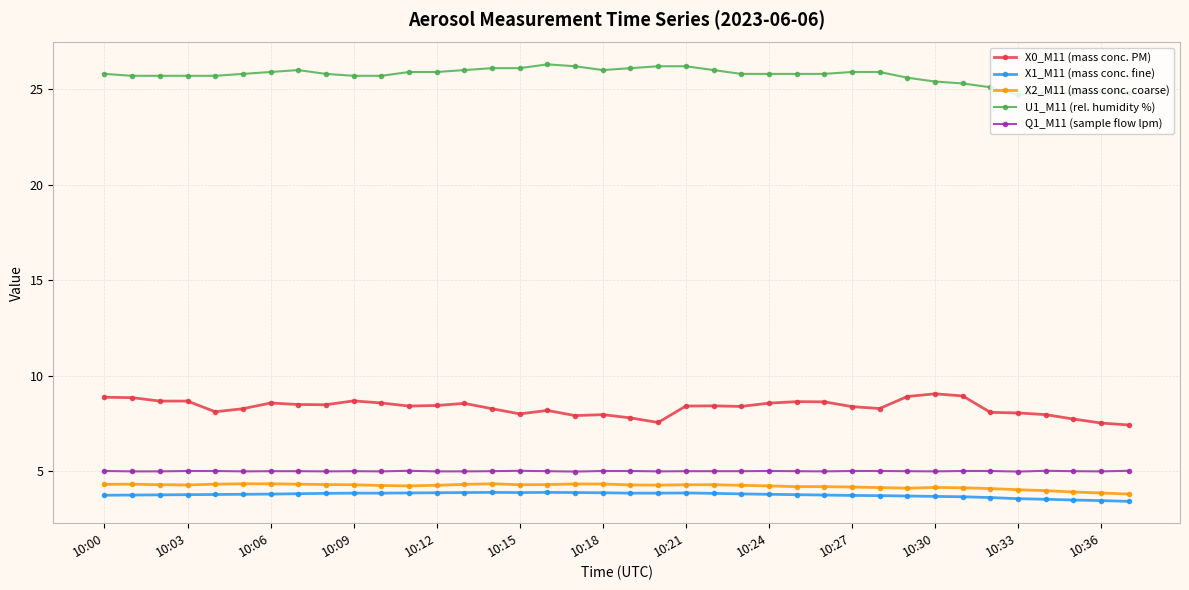

What is the highest value of the Q1_M11 (sample flow lpm) series?

5.0